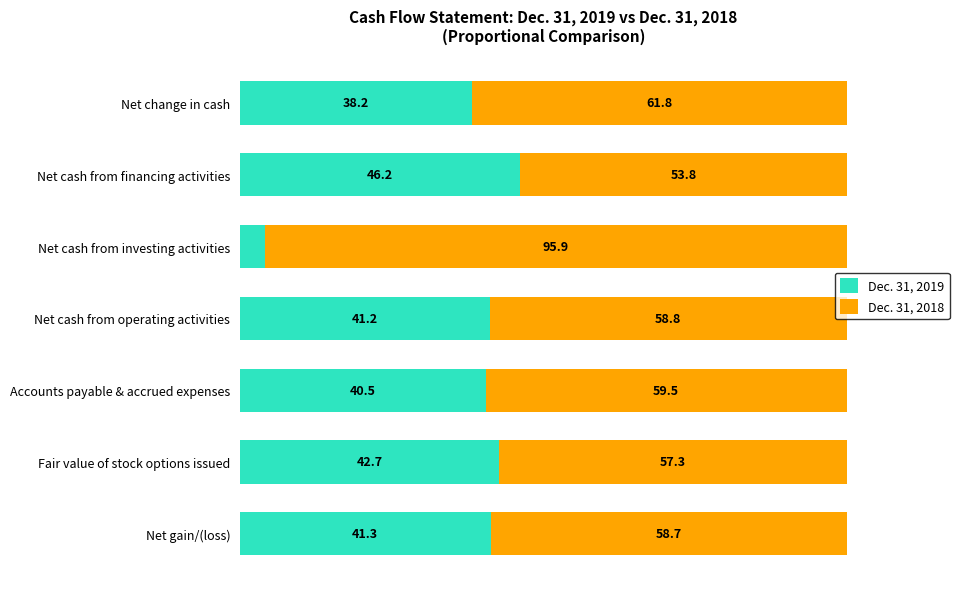

List the labels in order of Dec. 31, 2019 value, smallest first.

Net cash from investing activities, Net change in cash, Accounts payable & accrued expenses, Net cash from operating activities, Net gain/(loss), Fair value of stock options issued, Net cash from financing activities